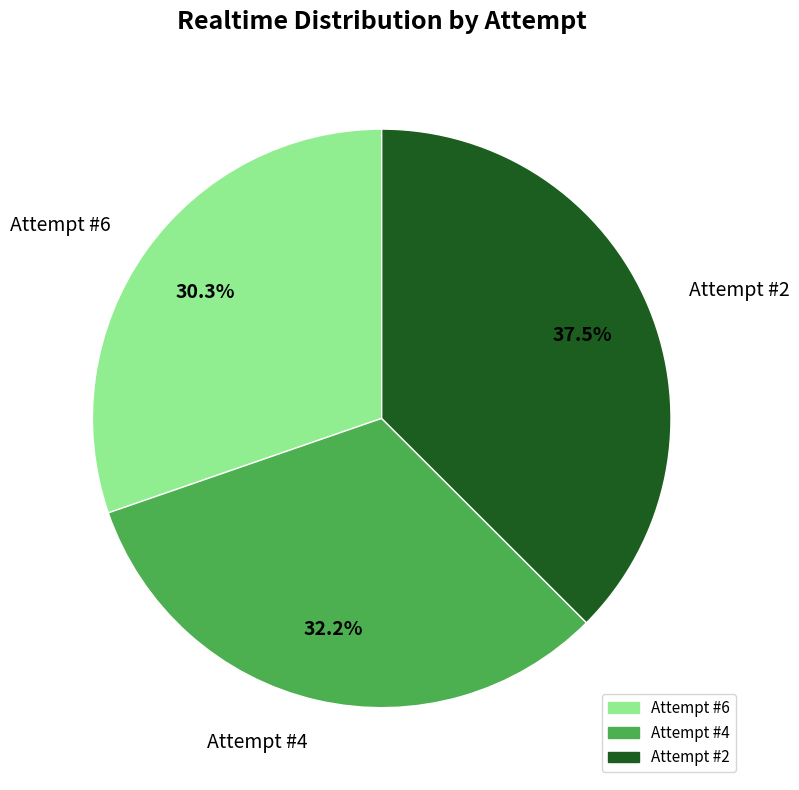

Is Attempt #2 the majority of the pie?

No